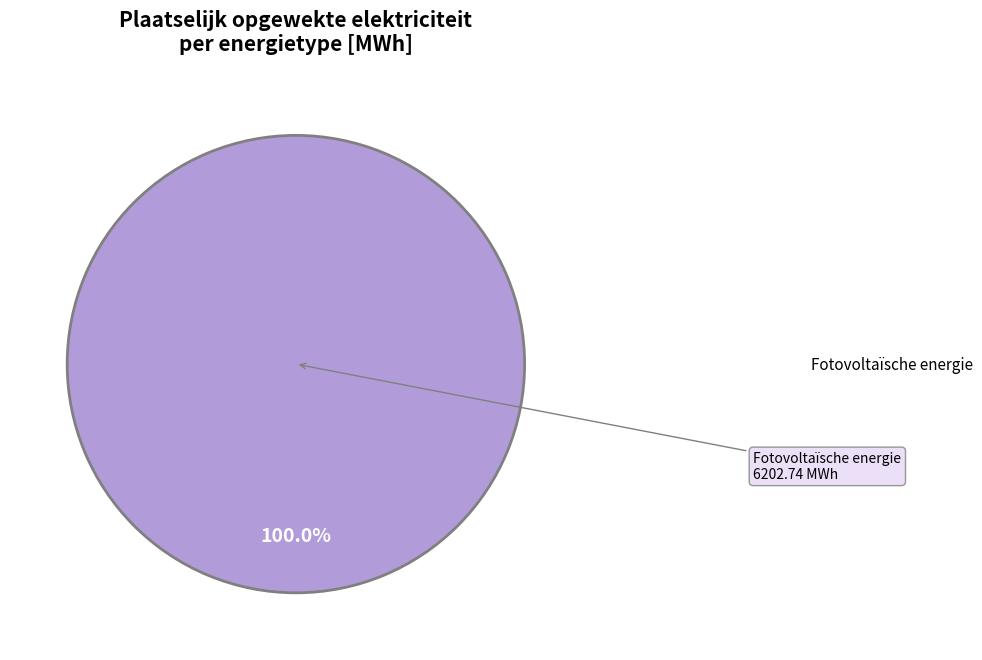

Is there a majority slice in this chart?

Yes